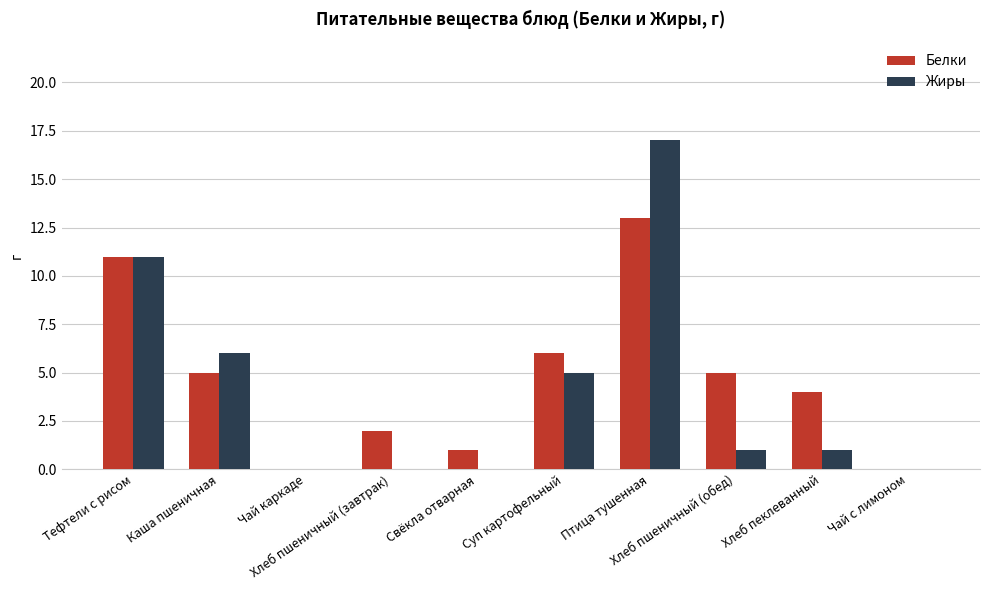

Is the value of Белки at Каша пшеничная greater than the value of Жиры at Тефтели с рисом?

No